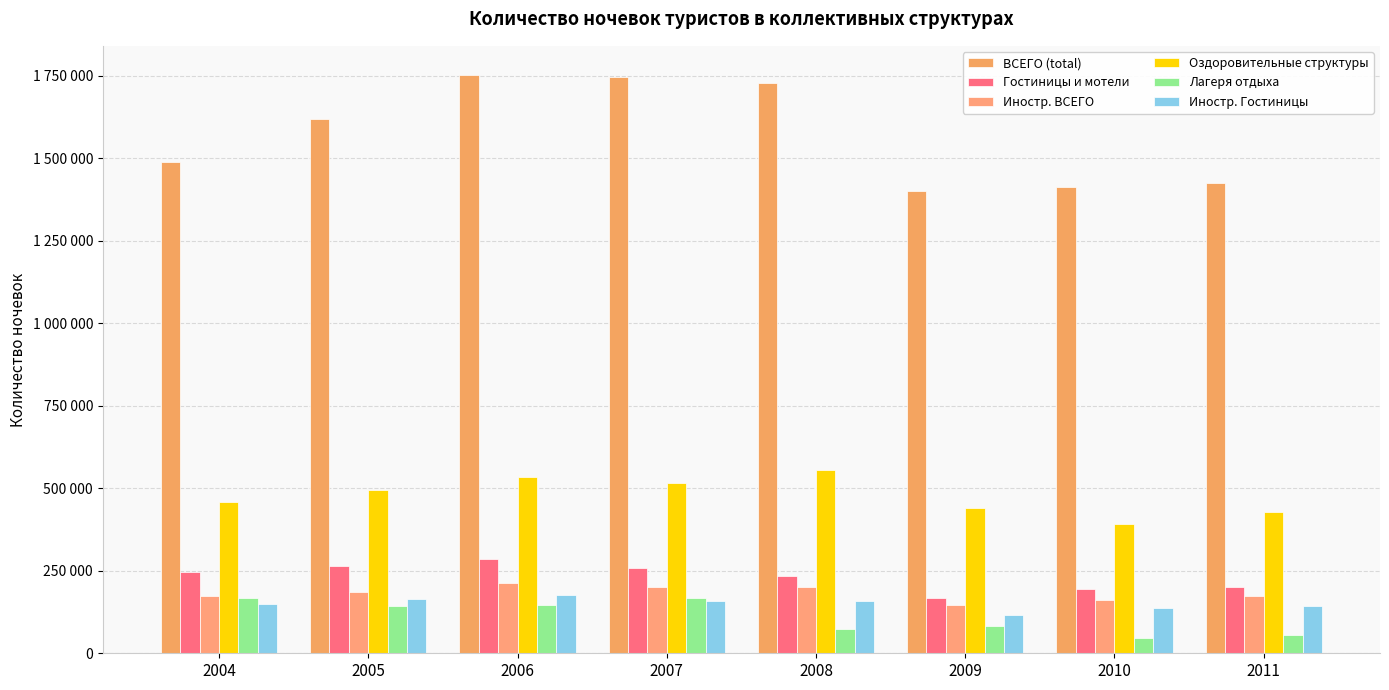

Which category has the highest value in the Лагеря отдыха series?

2004